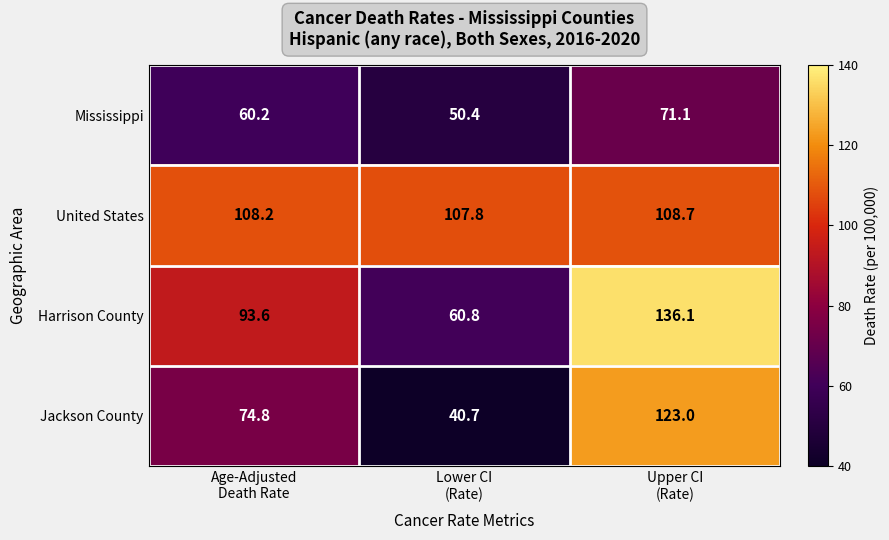

What is the minimum value shown in the chart?

40.7